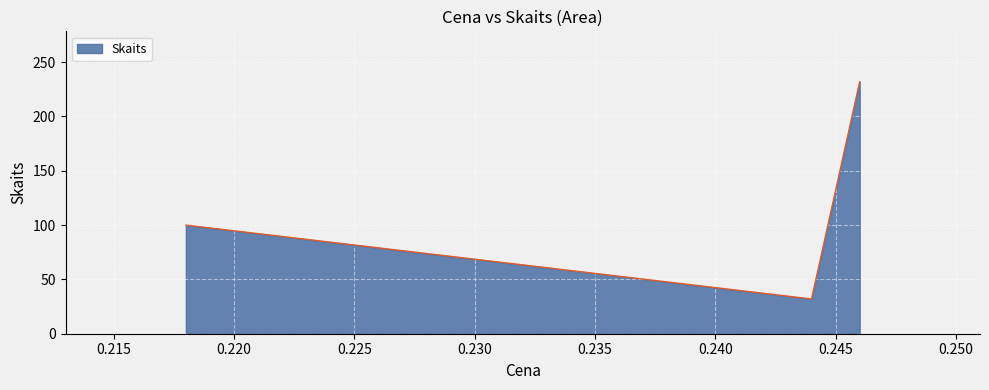

Count the number of data series in this chart.

1